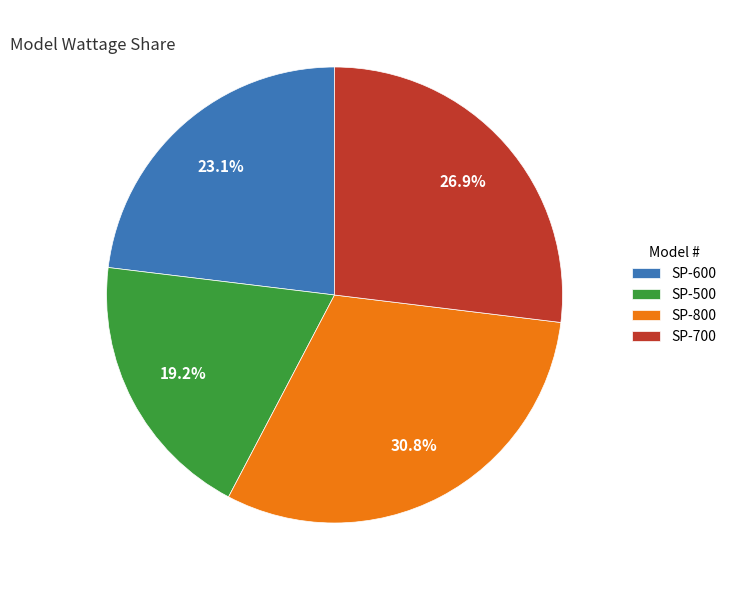

How much of the chart is everything except SP-600?

76.9%